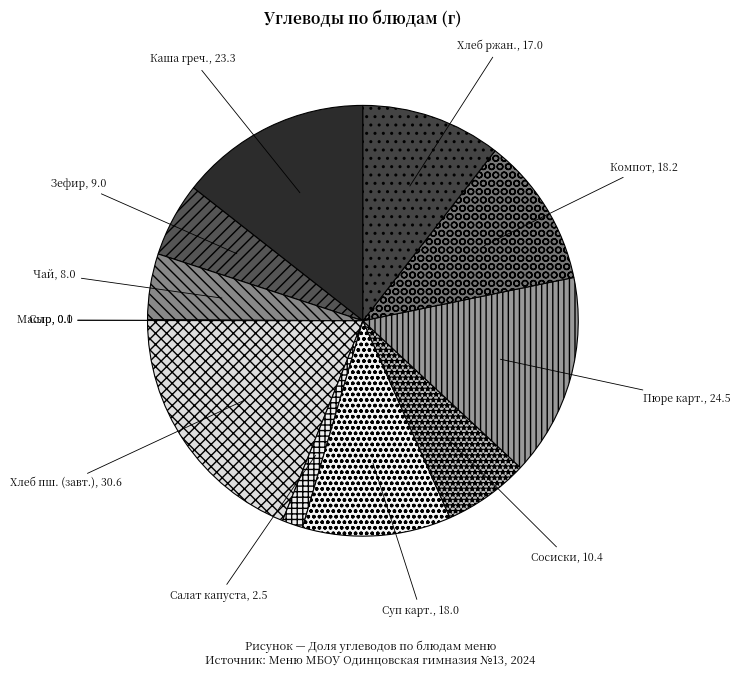

How many slices are in this pie chart?

12